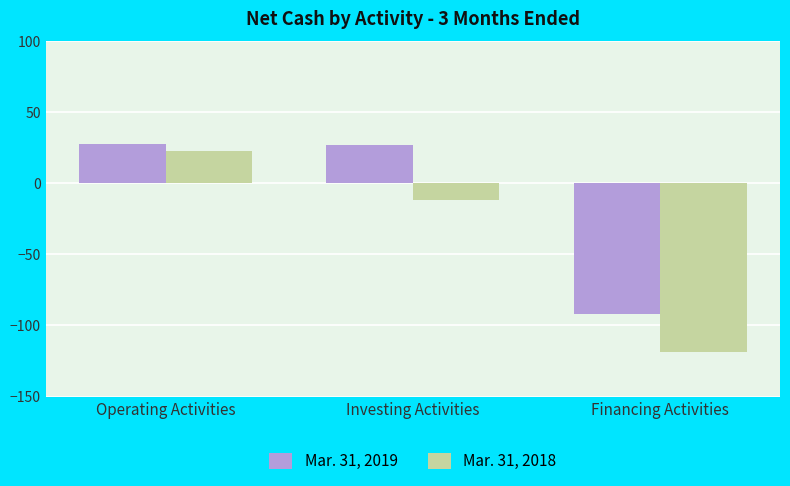

What is the spread (max minus min) of values at Operating Activities?

5